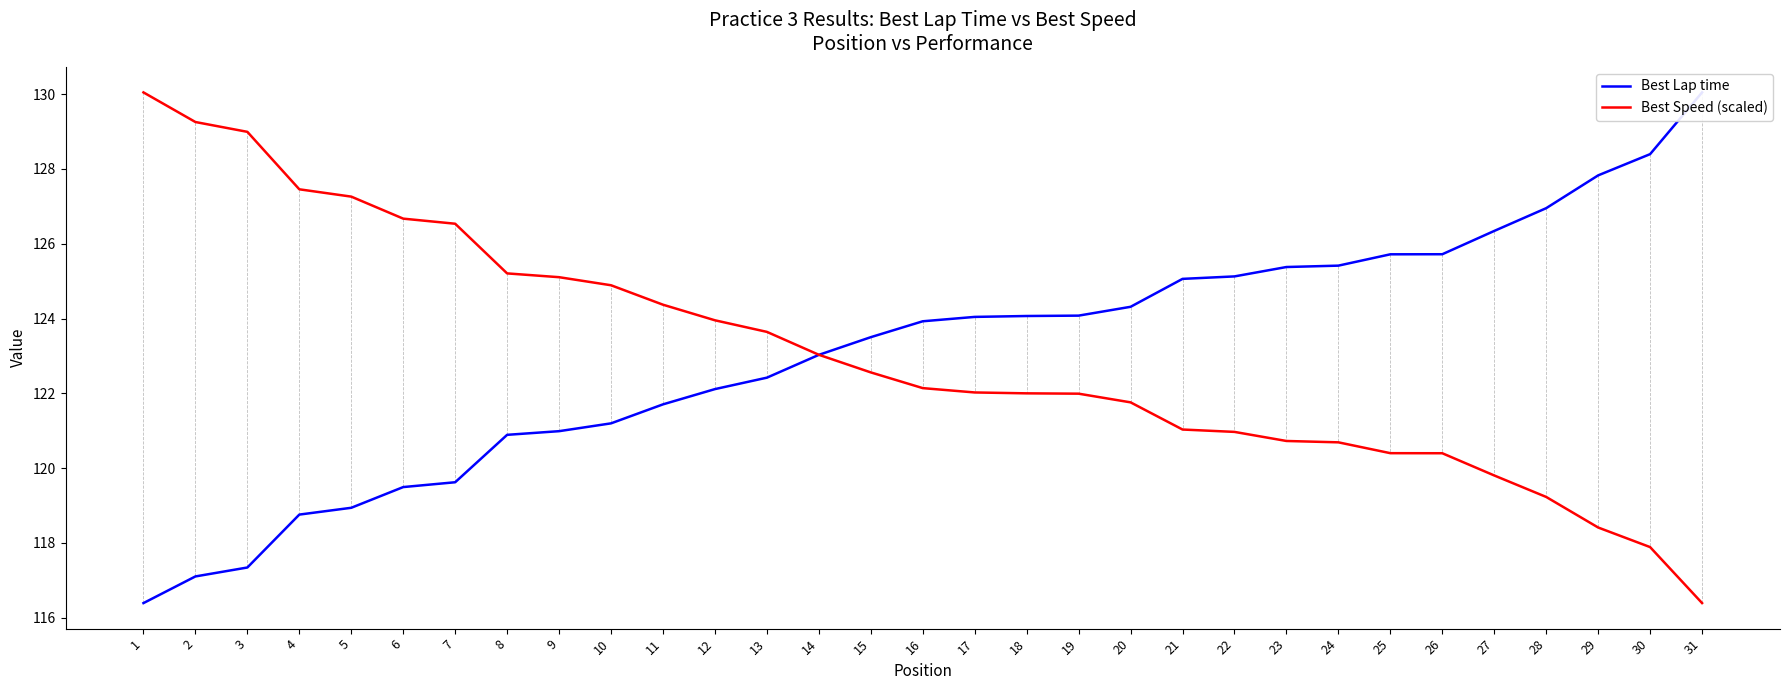

Which label corresponds to the largest value in the chart?

31